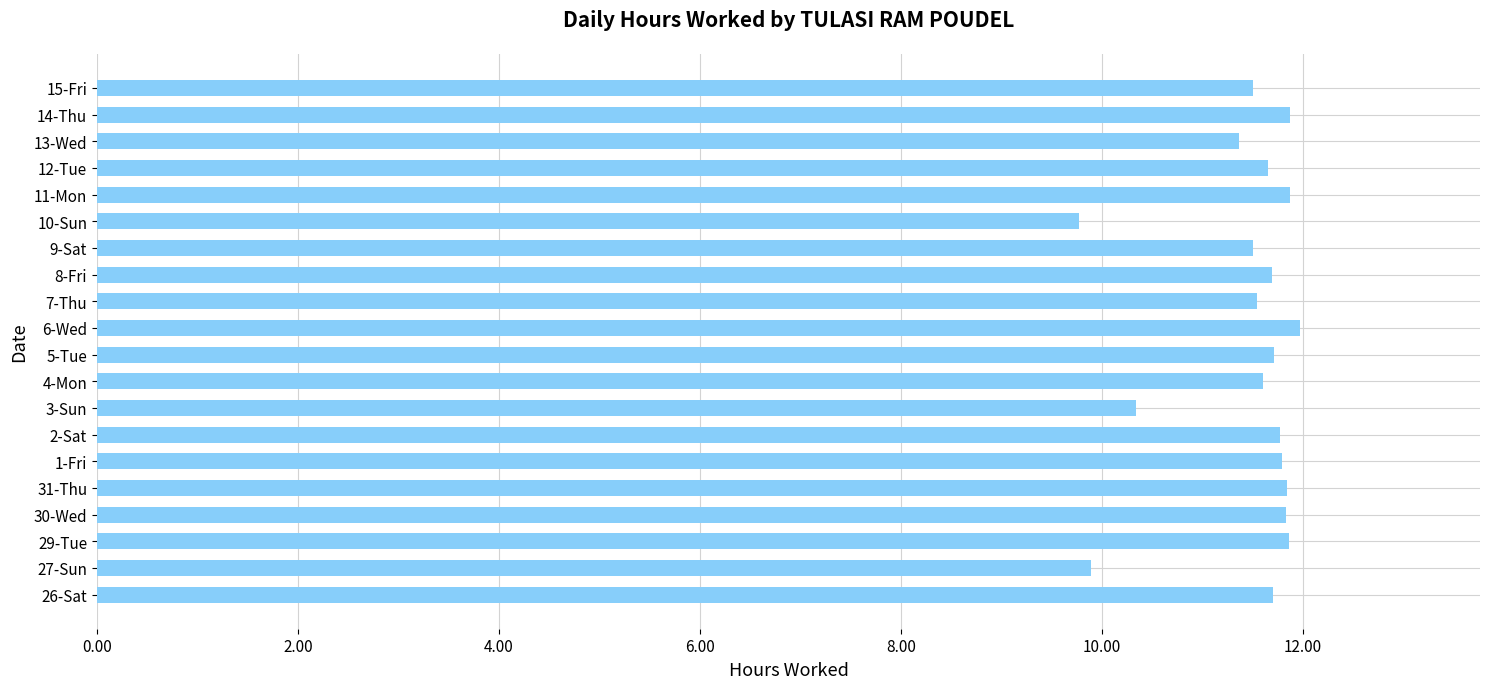

What is the minimum value shown in the chart?

9.8